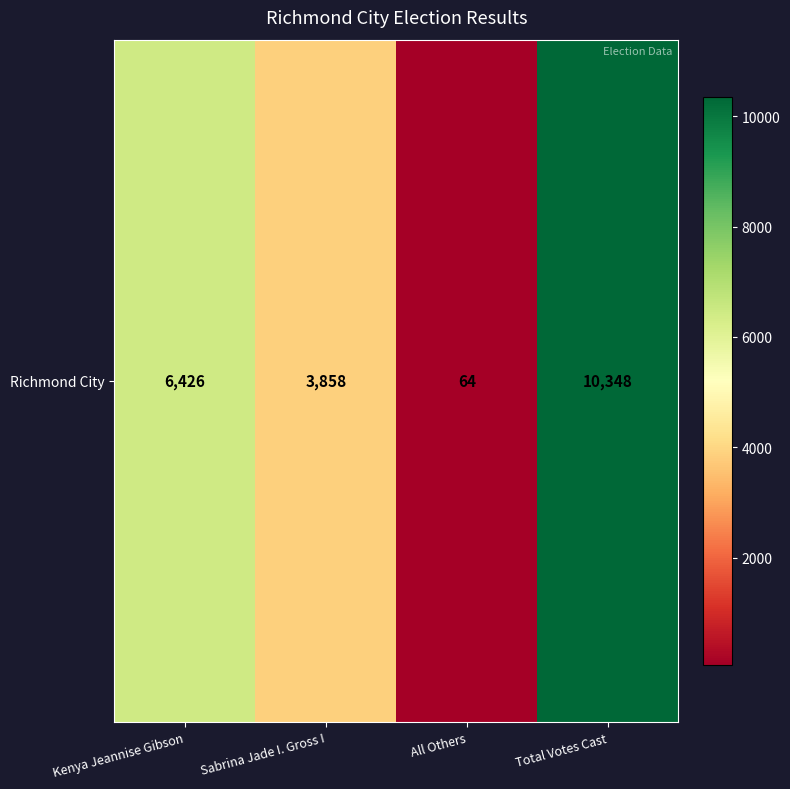

True or false: the data shows 5462 at Total Votes Cast.

False